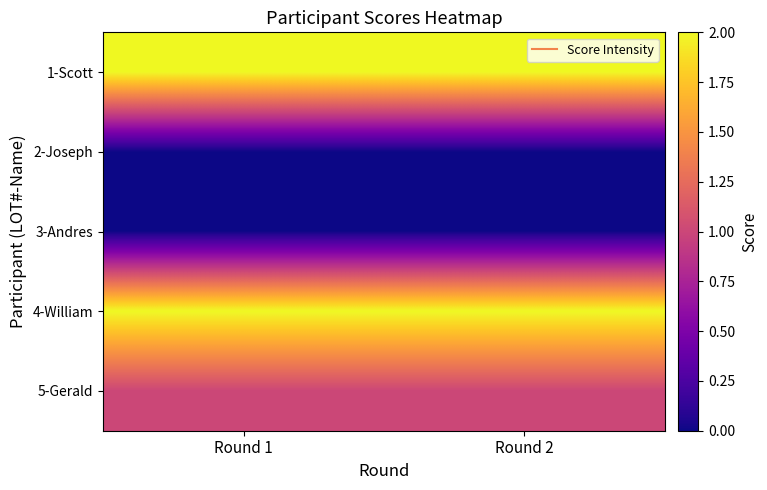

At which category is the sum across all series the highest?

Round 1